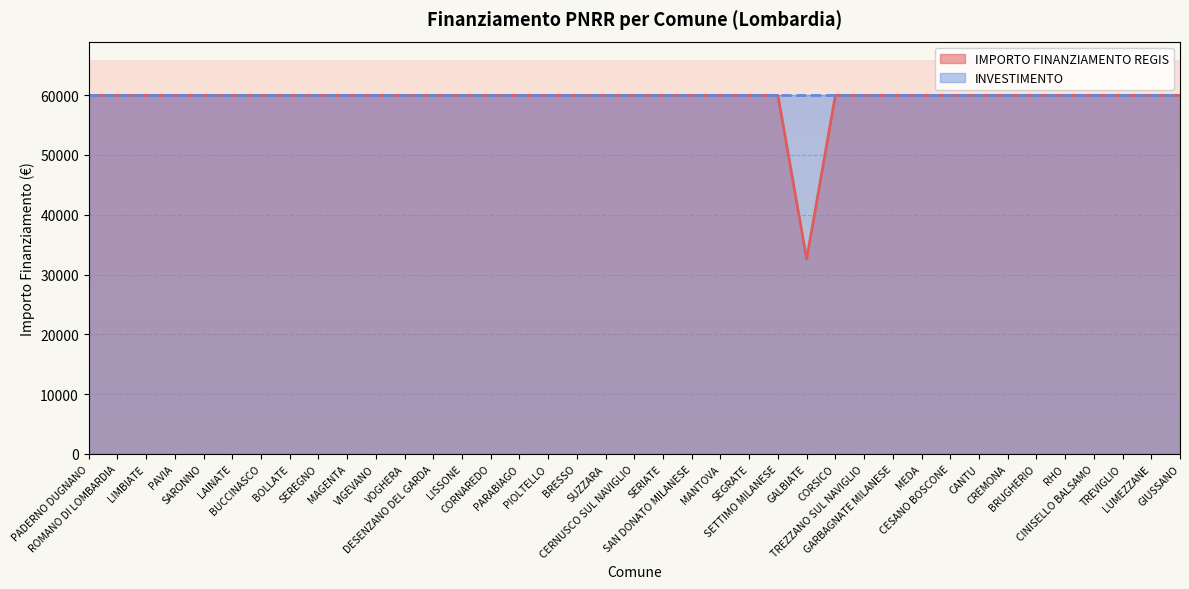

Which category has the lowest value across all series?

GALBIATE